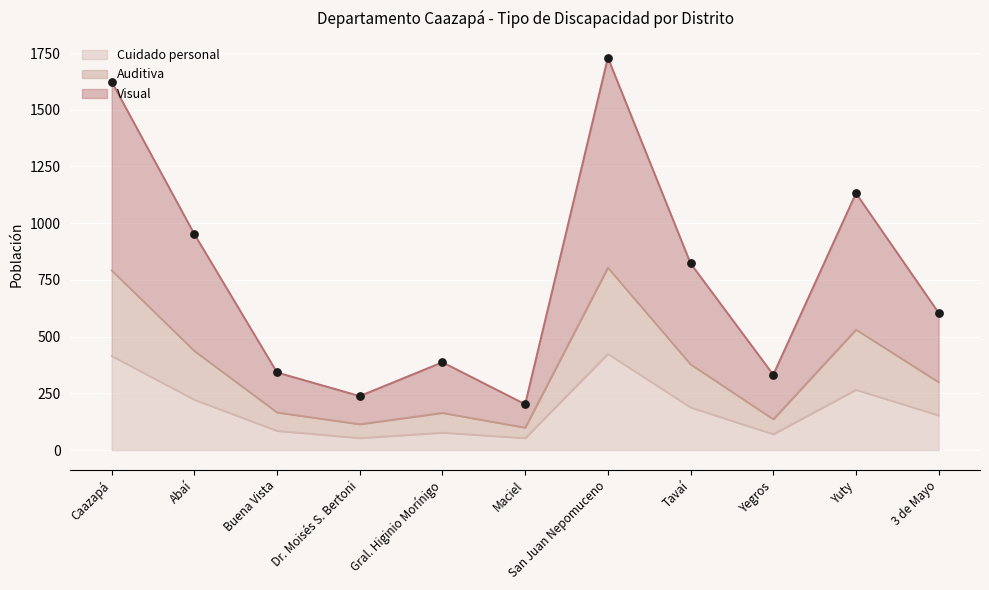

Read the Cuidado personal value at San Juan Nepomuceno.

424